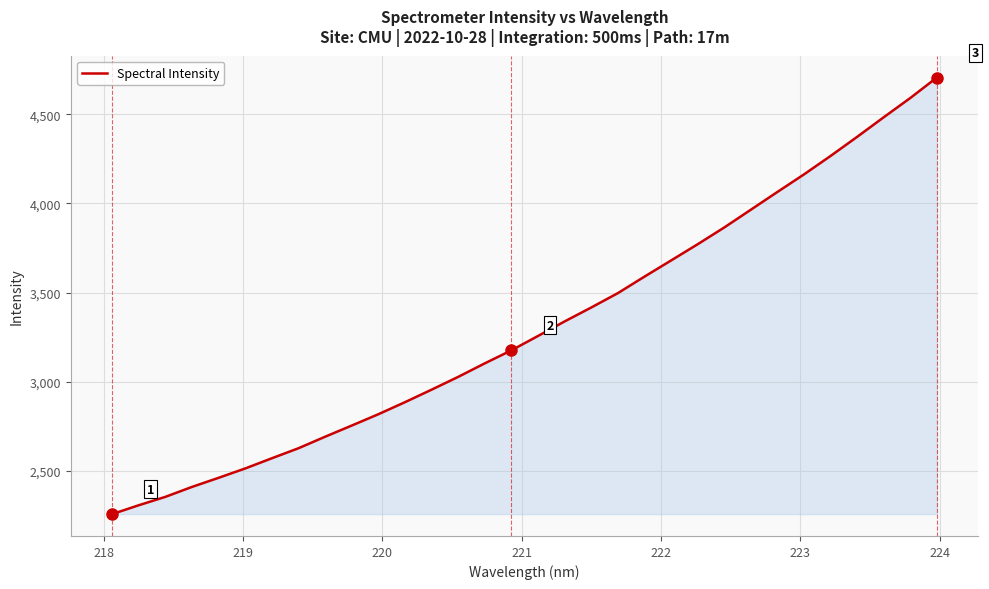

What is the minimum value shown in the chart?

2257.2